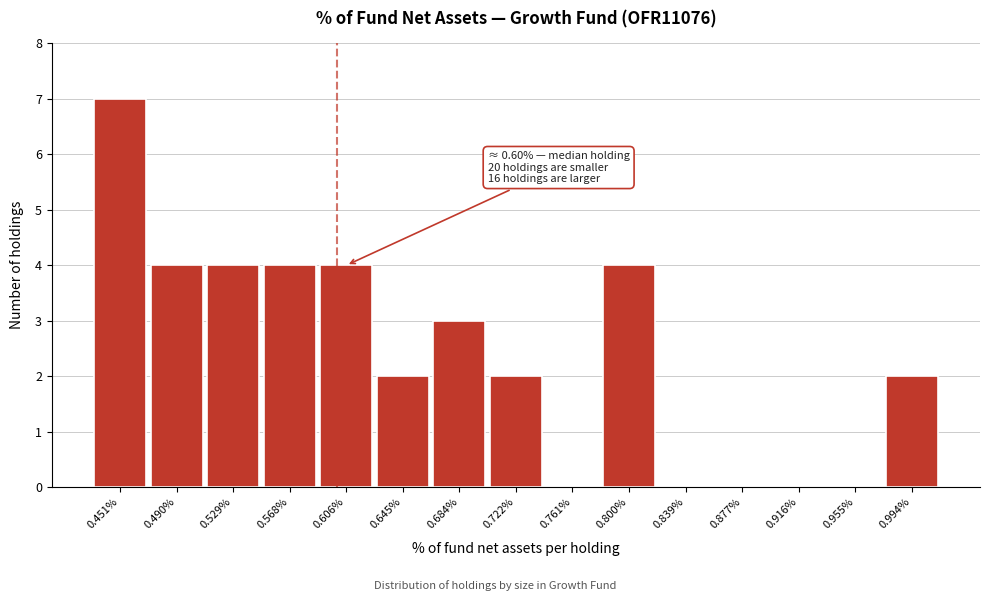

Reading left to right, extract all data points from this chart.

0.451%=7	0.490%=4	0.529%=4	0.568%=4	0.606%=4	0.645%=2	0.684%=3	0.722%=2	0.761%=0	0.800%=4	0.839%=0	0.877%=0	0.916%=0	0.955%=0	0.994%=2